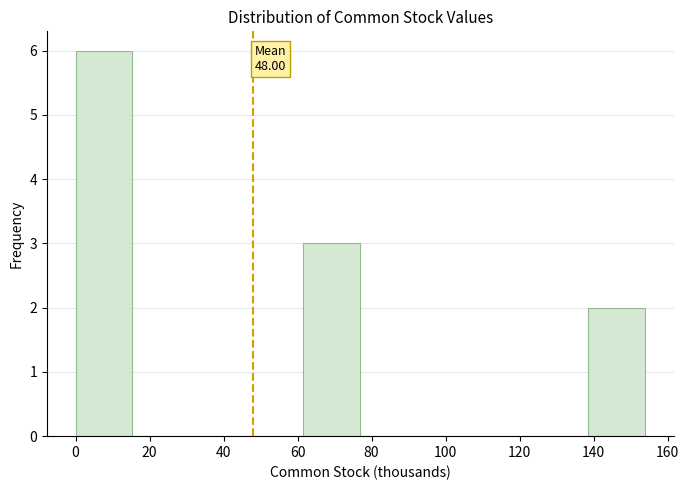

Which range on the x-axis has the tallest bar?

0.0 to 15.4